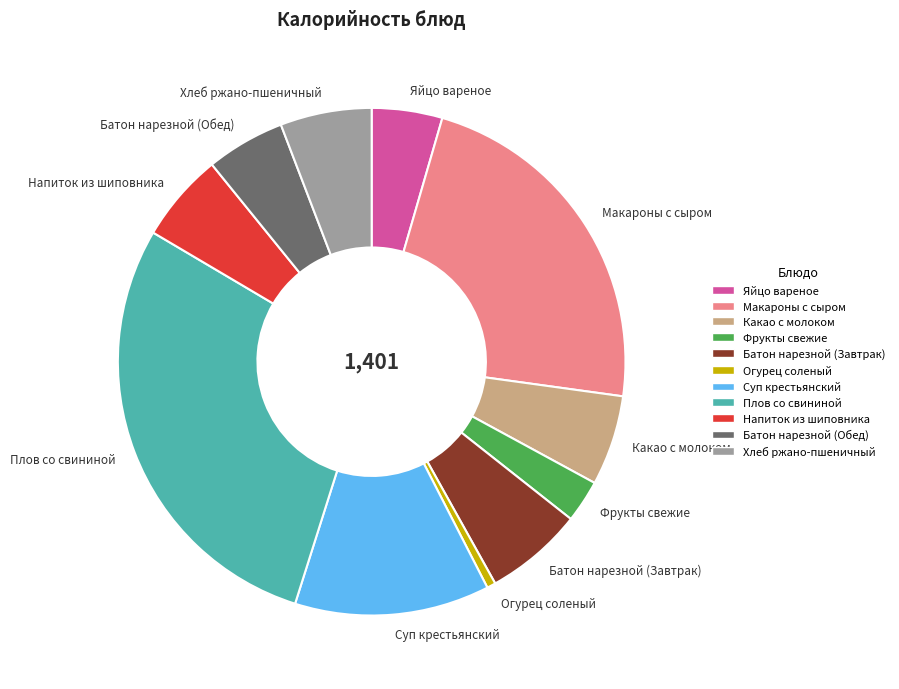

What is the ratio of the value at Хлеб ржано-пшеничный to the value at Фрукты свежие?

2.1